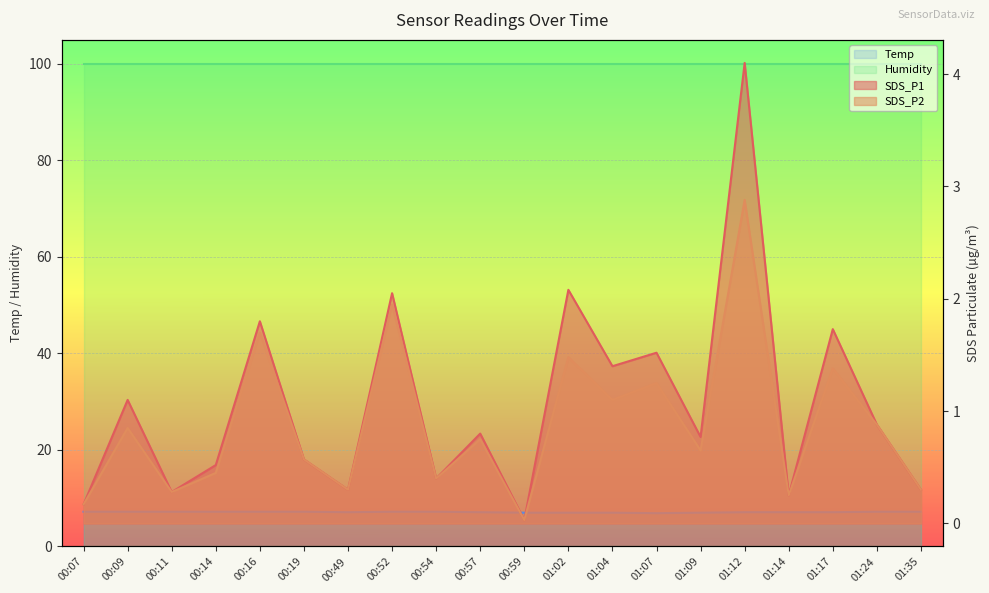

What is the label of the 7th point from the right?

01:07